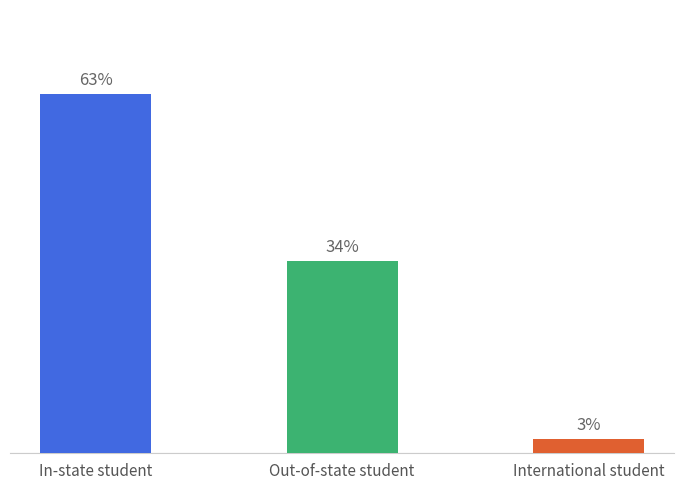

Which has a higher value, International student or Out-of-state student?

Out-of-state student